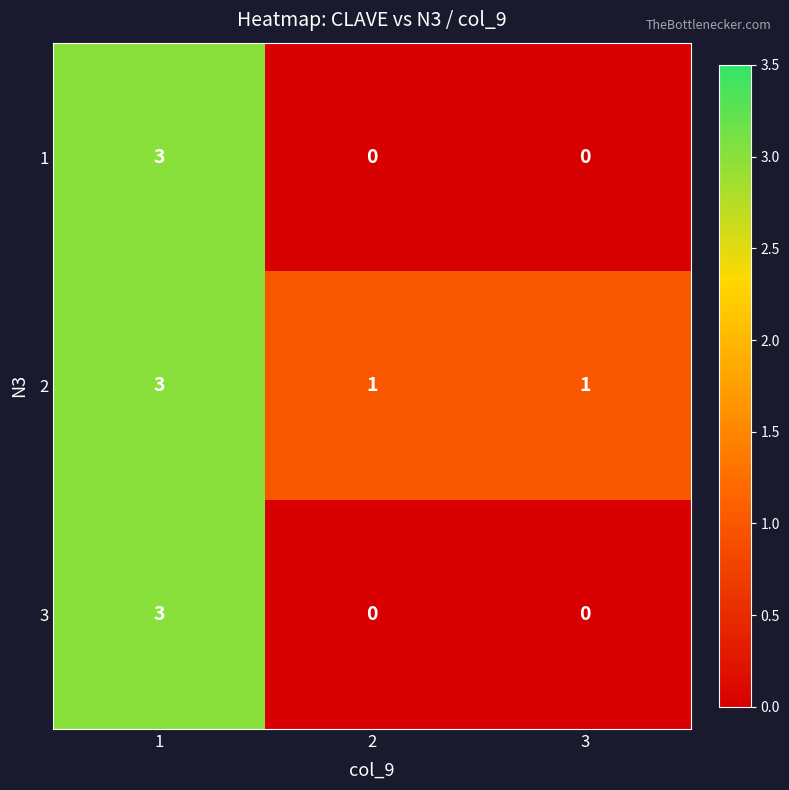

How many data points in 3 are above 0?

1